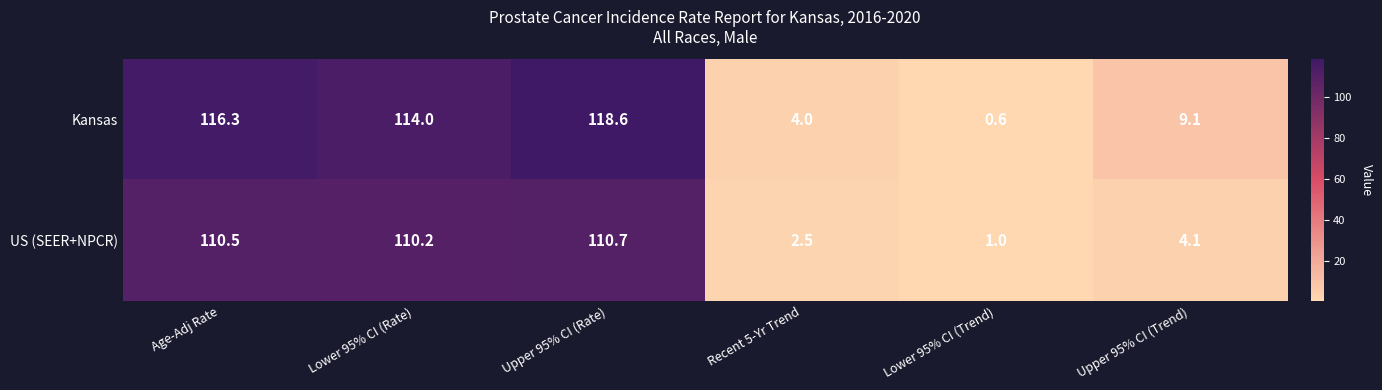

Reading right to left, transcribe all the data shown in this chart.

Kansas: Upper 95% CI (Trend)=9.1	Lower 95% CI (Trend)=0.6	Recent 5-Yr Trend=4.0	Upper 95% CI (Rate)=118.6	Lower 95% CI (Rate)=114.0	Age-Adj Rate=116.3
US (SEER+NPCR): Upper 95% CI (Trend)=4.1	Lower 95% CI (Trend)=1.0	Recent 5-Yr Trend=2.5	Upper 95% CI (Rate)=110.7	Lower 95% CI (Rate)=110.2	Age-Adj Rate=110.5